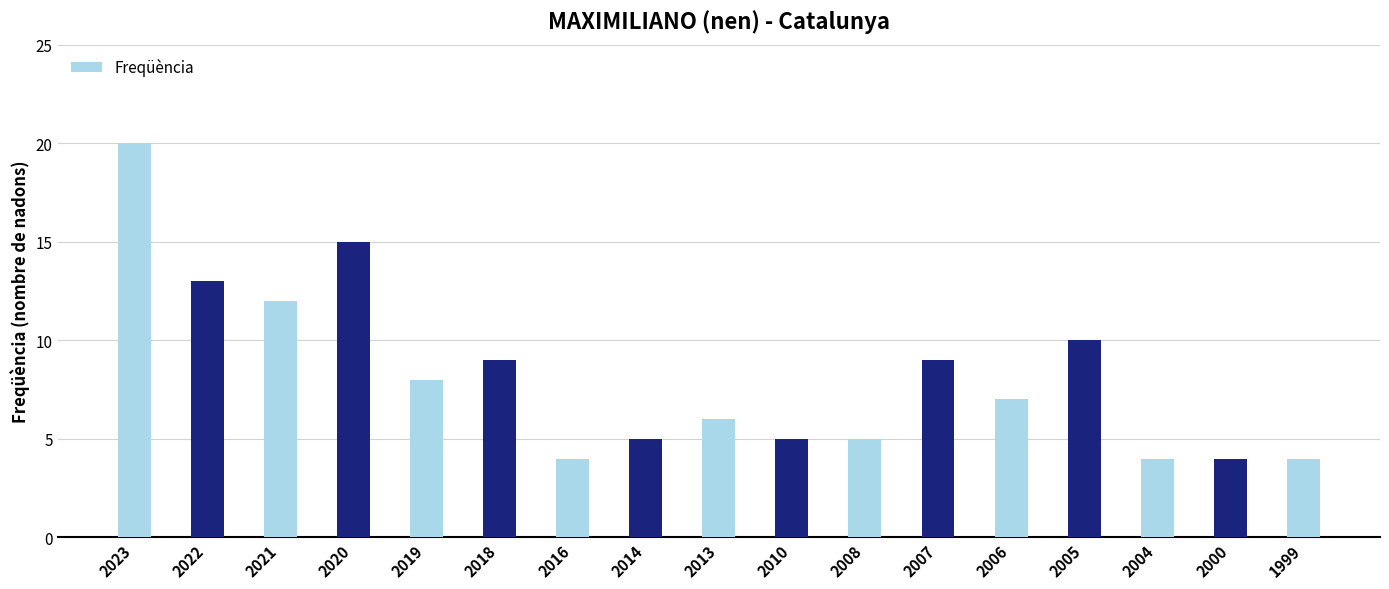

What is the greatest value displayed?

20